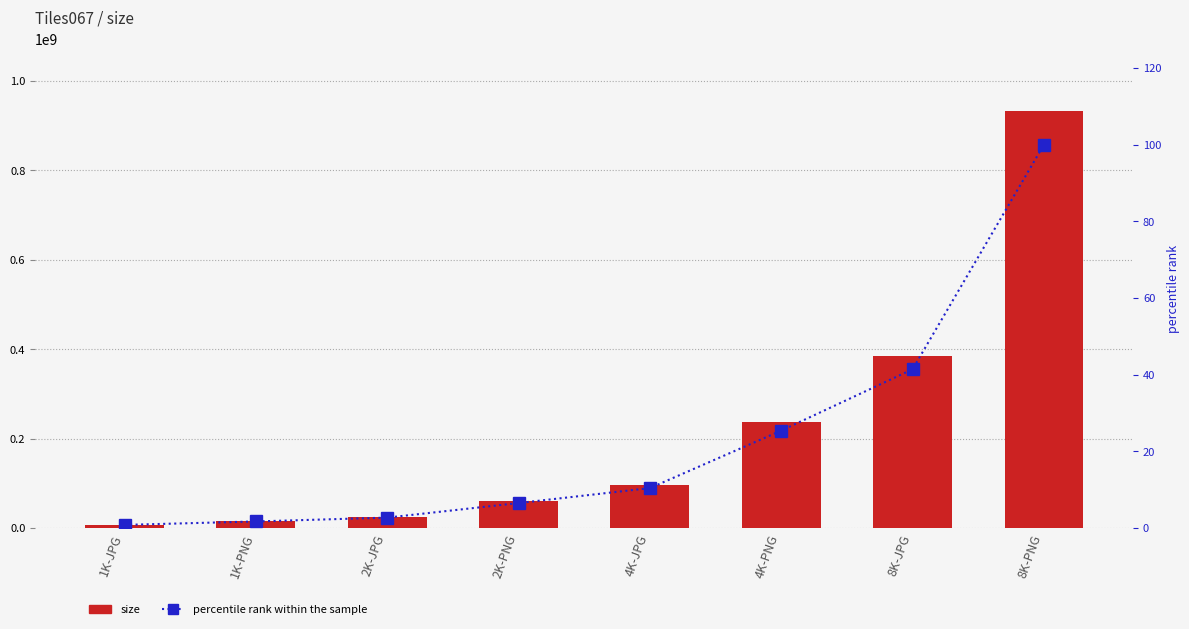

Reading left to right, transcribe all the data shown in this chart.

size: 1K-JPG=7323541.0	1K-PNG=16056946.0	2K-JPG=25617255.0	2K-PNG=60934326.0	4K-JPG=97052608.0	4K-PNG=236913734.0	8K-JPG=385672076.0	8K-PNG=931987763.0
percentile rank within the sample: 1K-JPG=0.8	1K-PNG=1.7	2K-JPG=2.7	2K-PNG=6.5	4K-JPG=10.4	4K-PNG=25.4	8K-JPG=41.4	8K-PNG=100.0